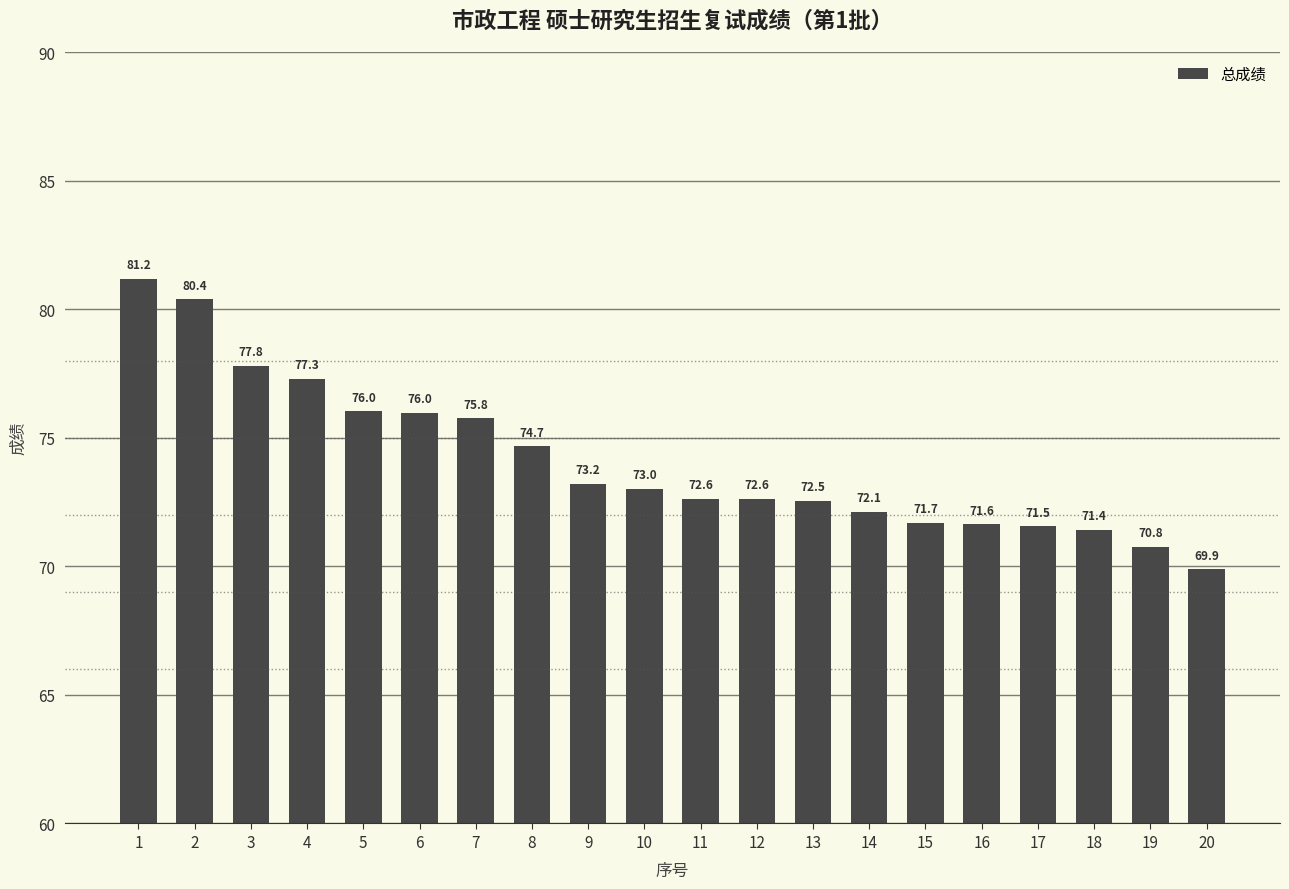

What is the difference between the values at 16 and 19?

0.9